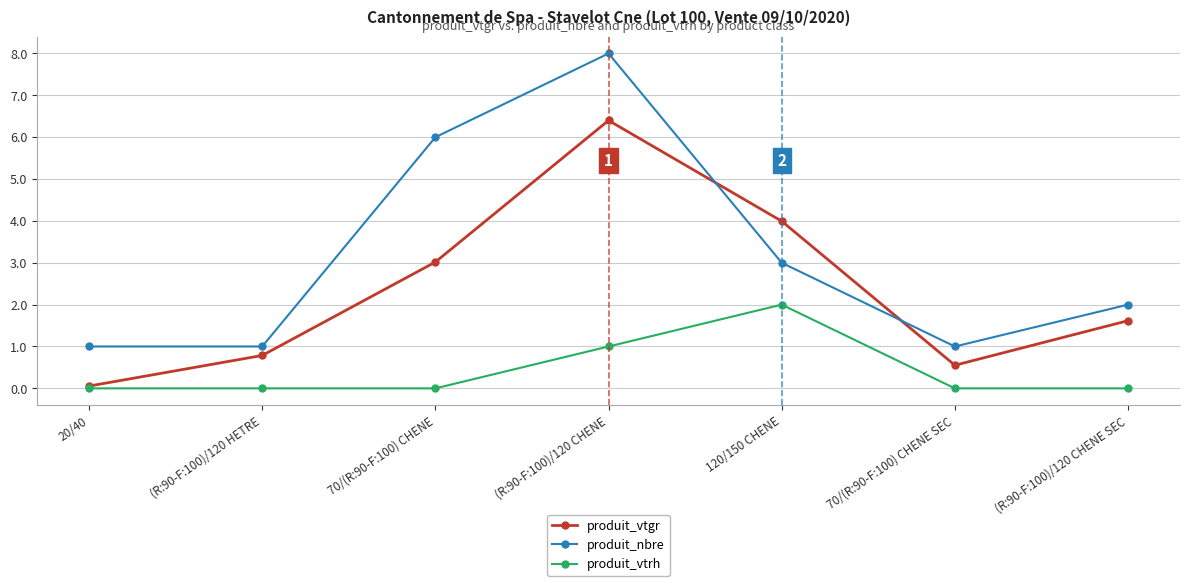

True or false: produit_nbre and produit_vtrh cross at least once.

False